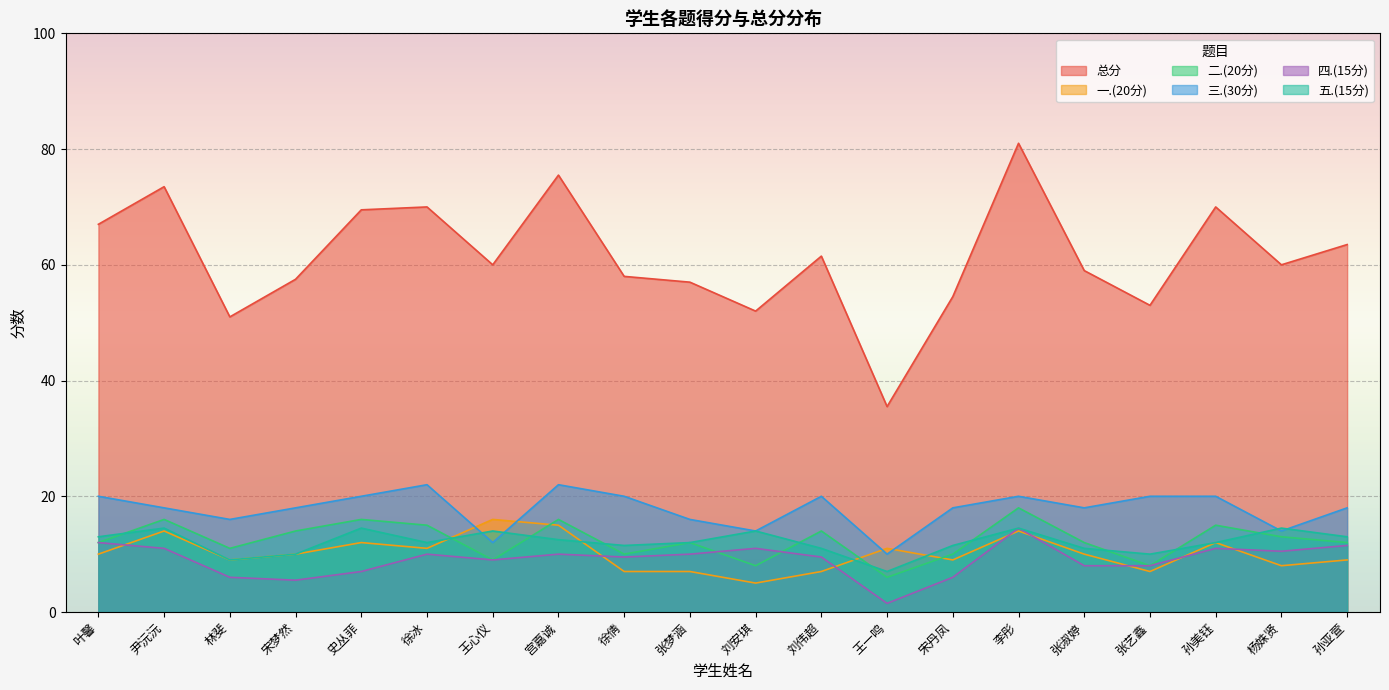

Where is the first local minimum for 一.(20分)?

林斐